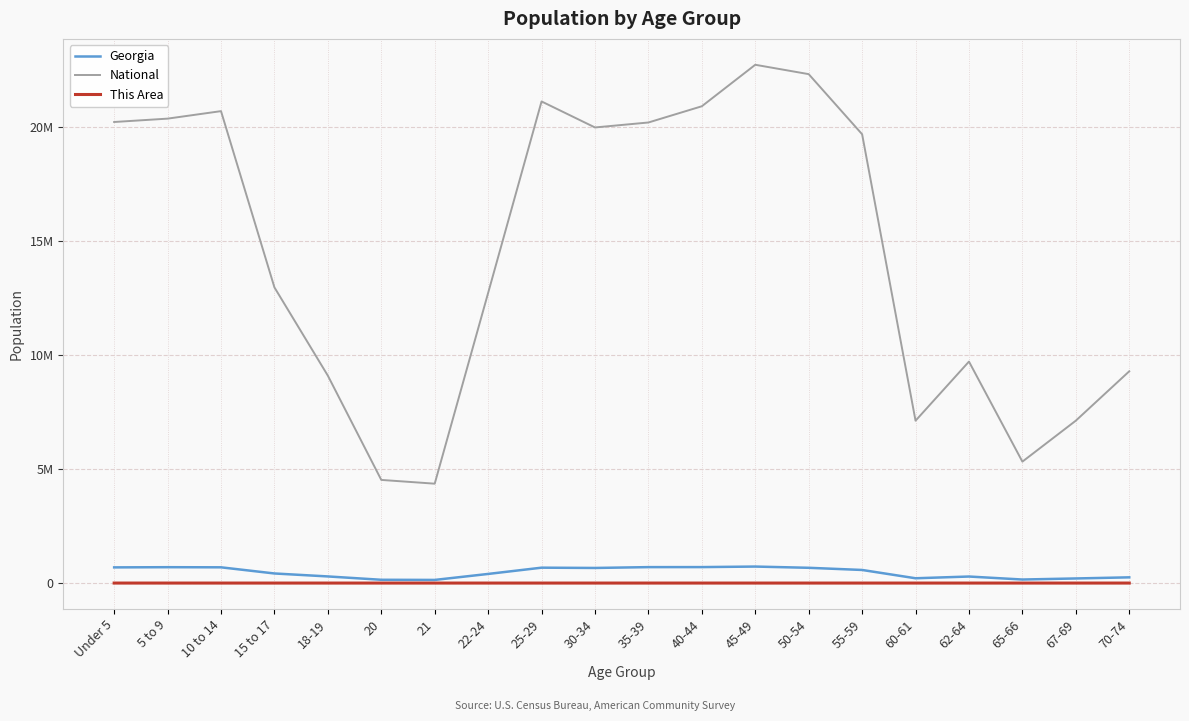

True or false: National and Georgia intersect in this chart.

False